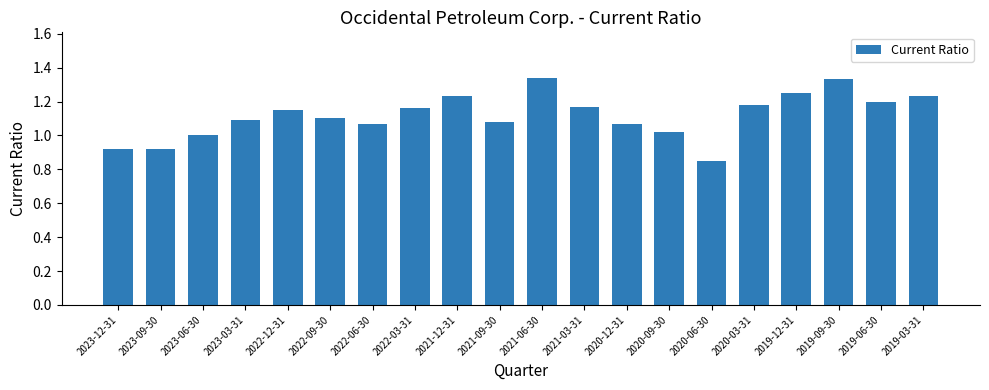

What is the label of the 13th bar from the right?

2022-03-31